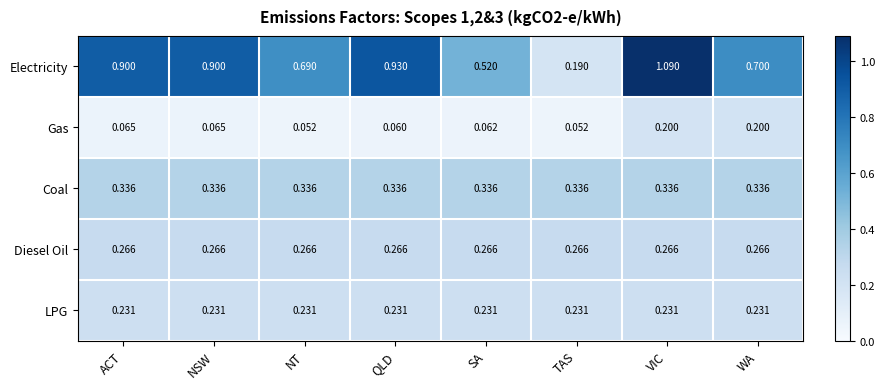

Which series has the widest spread of values?

Electricity